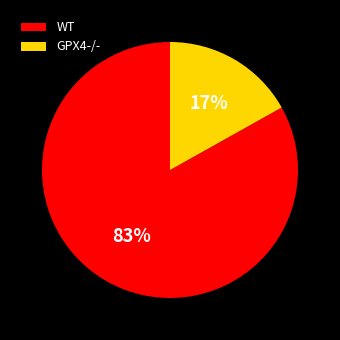

Which has a higher value, GPX4-/- or WT?

WT